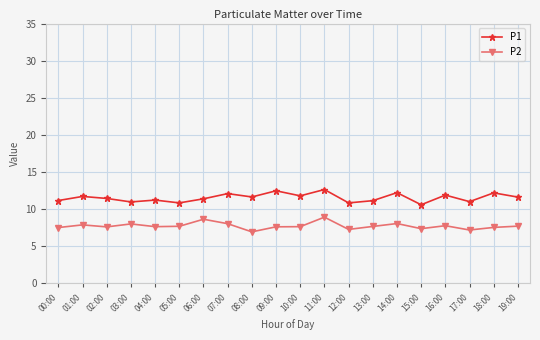

Is it true that P1 equals 16.0 at 06:00?

False